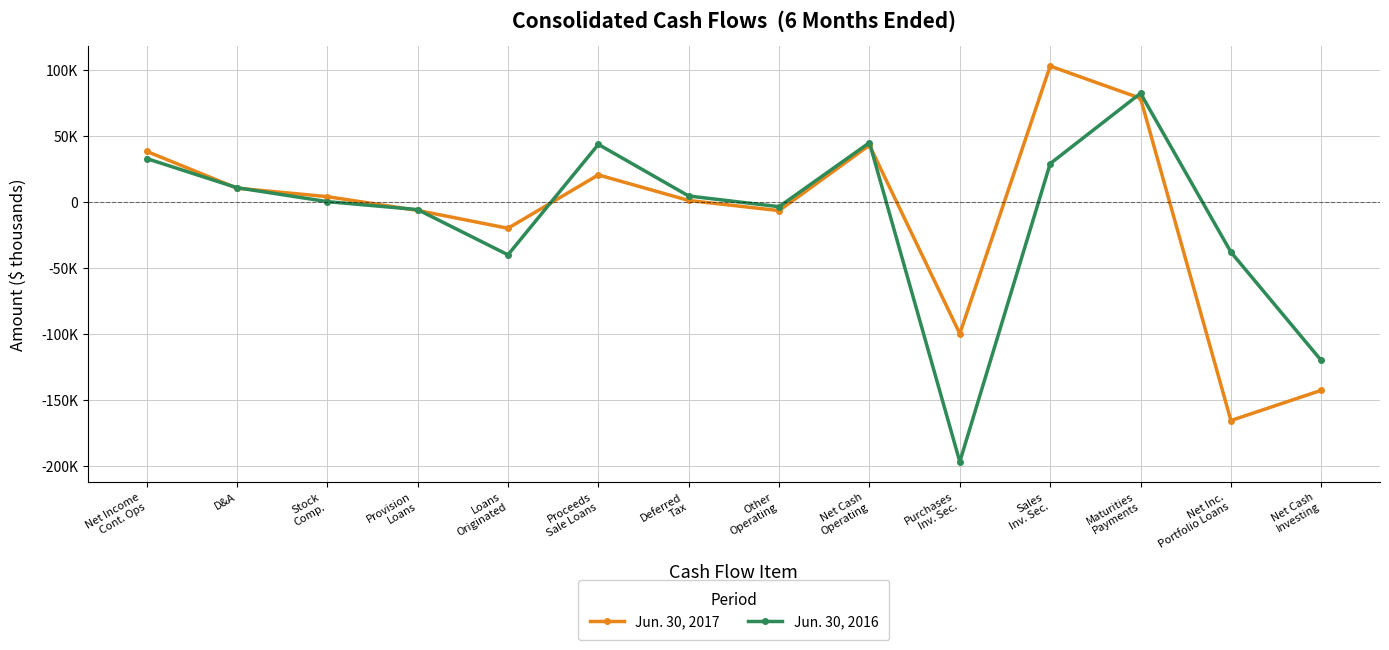

What is the sum of the Jun. 30, 2017 values at Sales
Inv. Sec. and Loans
Originated?

83217